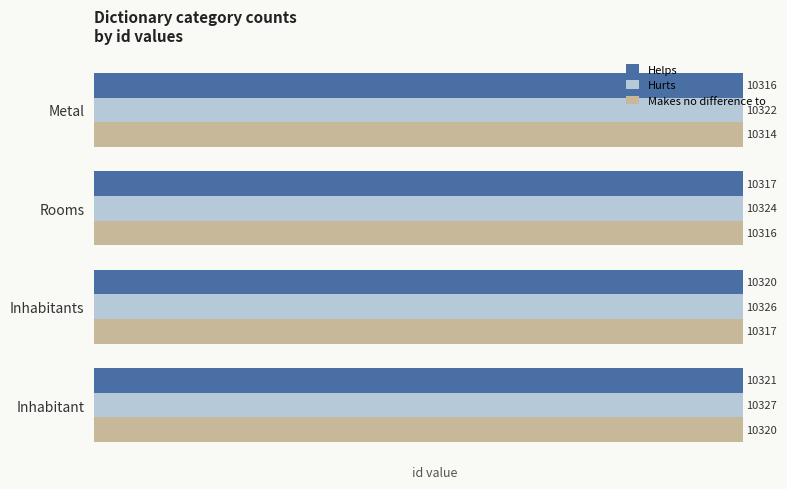

At which label is Hurts closest to 10324?

Rooms